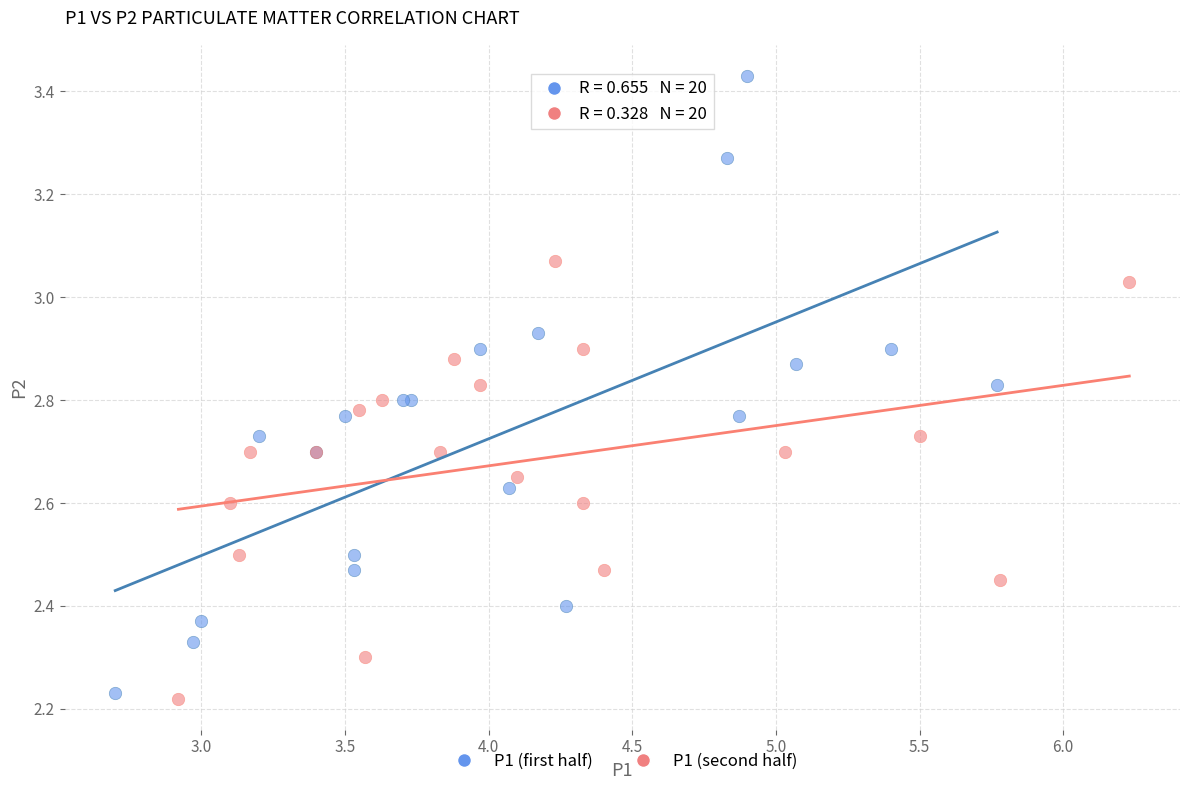

Which series contains the highest Y value?

P1 (first half)